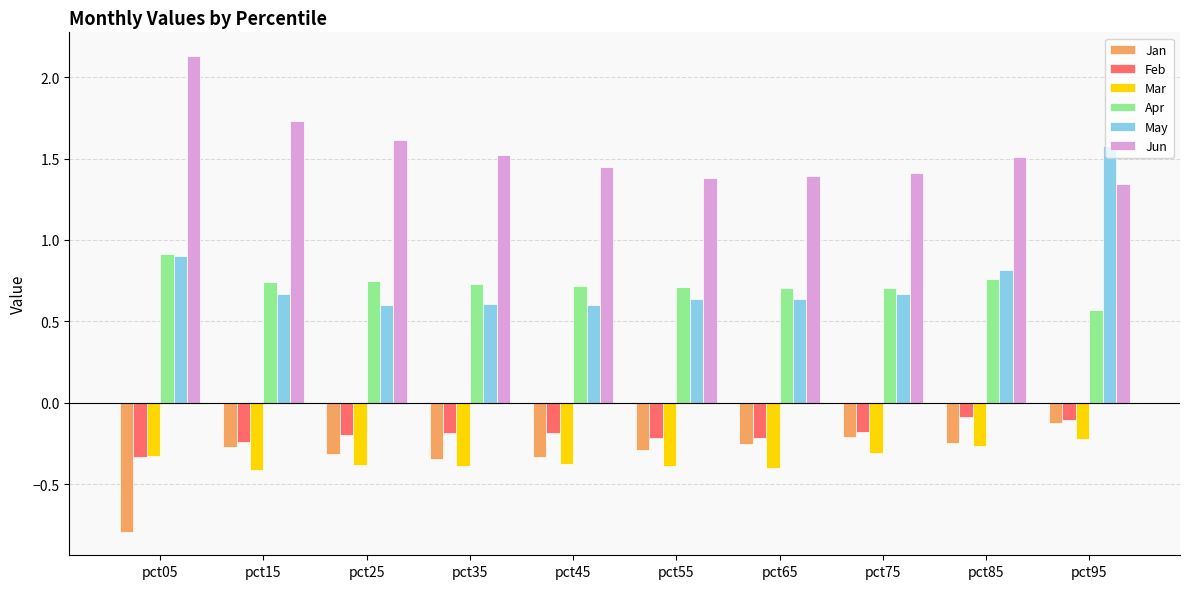

At how many categories does at least one series exceed 1?

10